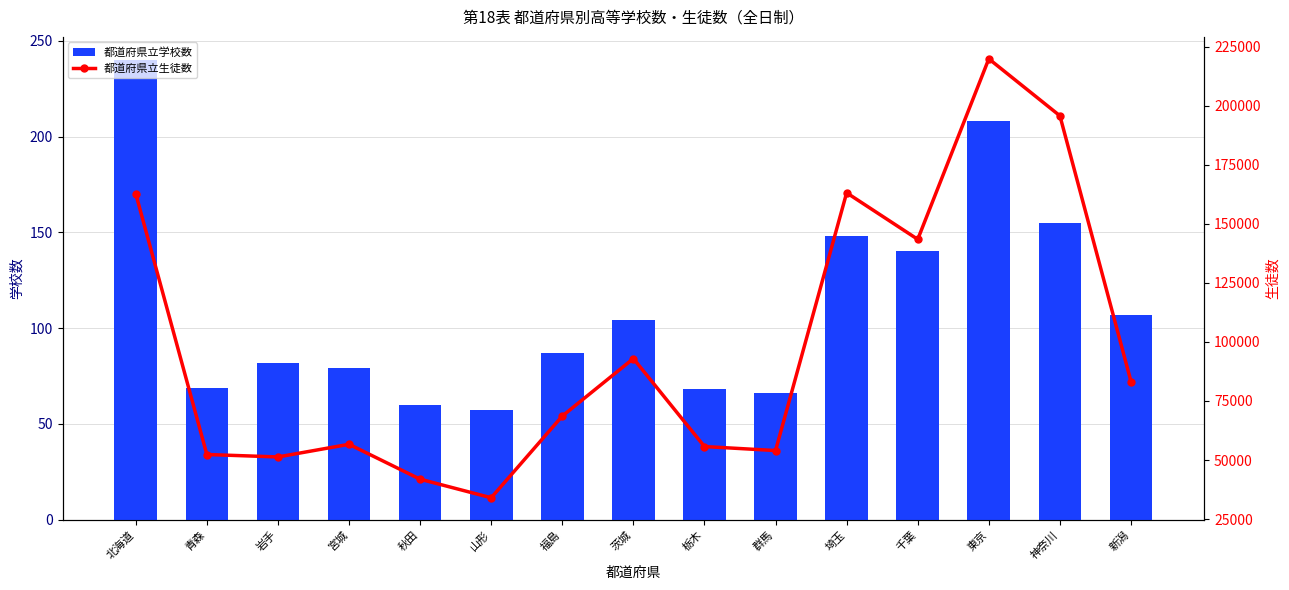

Is it true that 都道府県立学校数 equals 140 at 千葉?

True